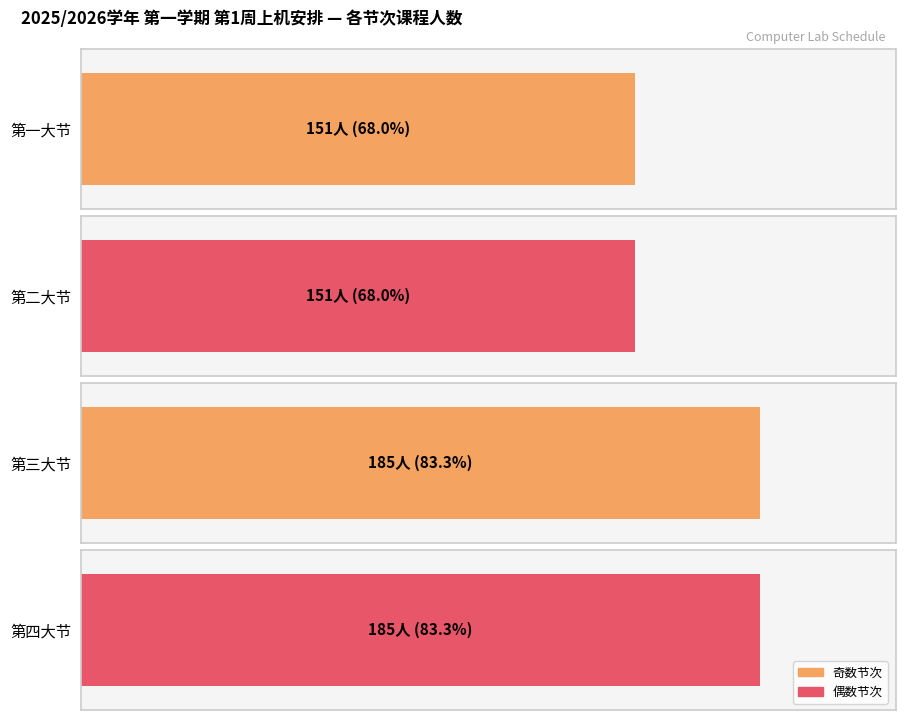

At how many categories does at least one series exceed 10?

4